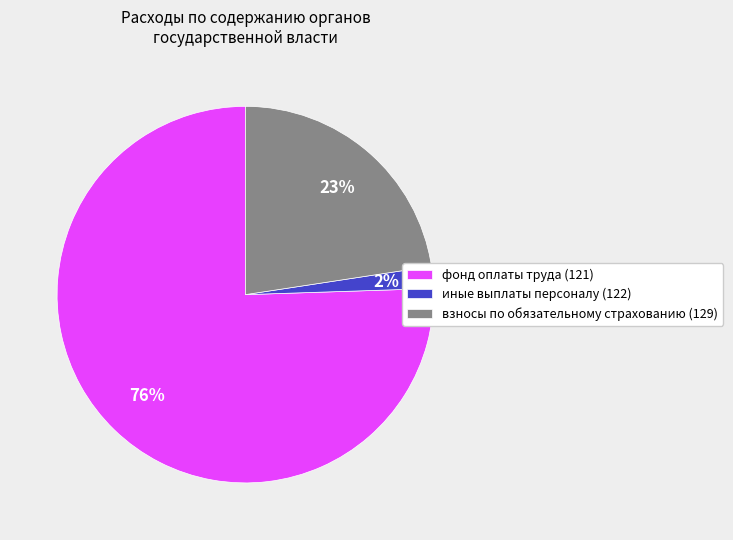

How many segments does this pie chart have?

3